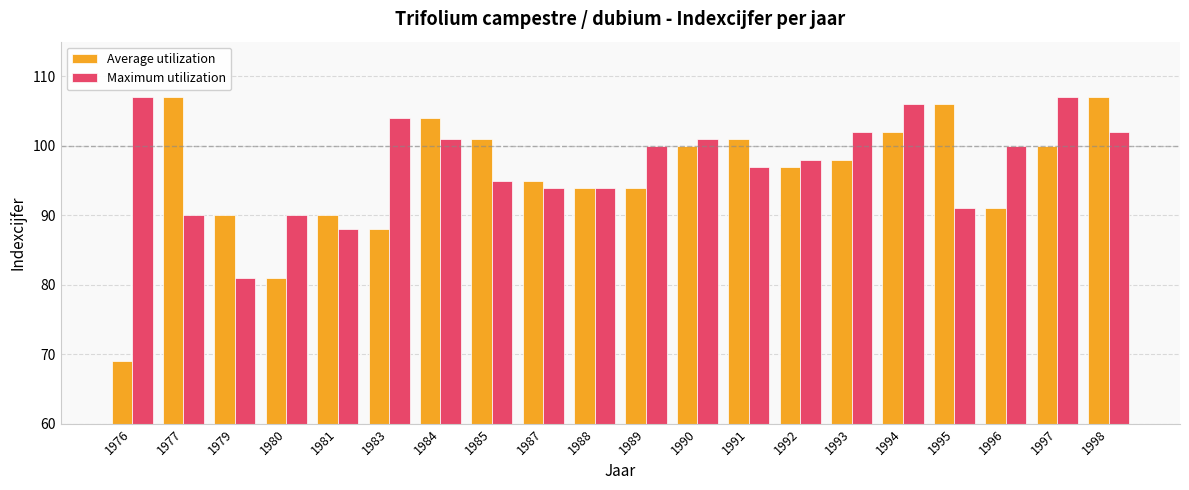

How many series are shown in this chart?

2